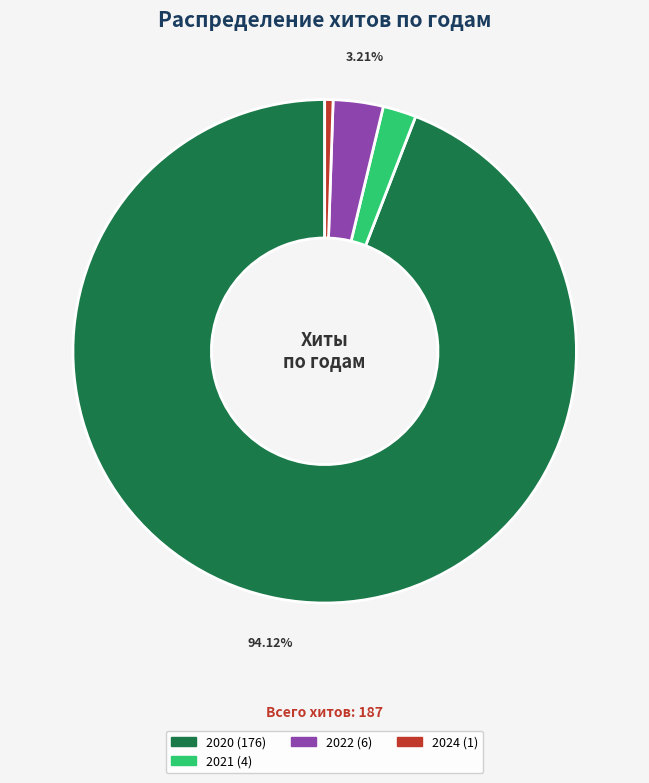

Is there a majority slice in this chart?

Yes